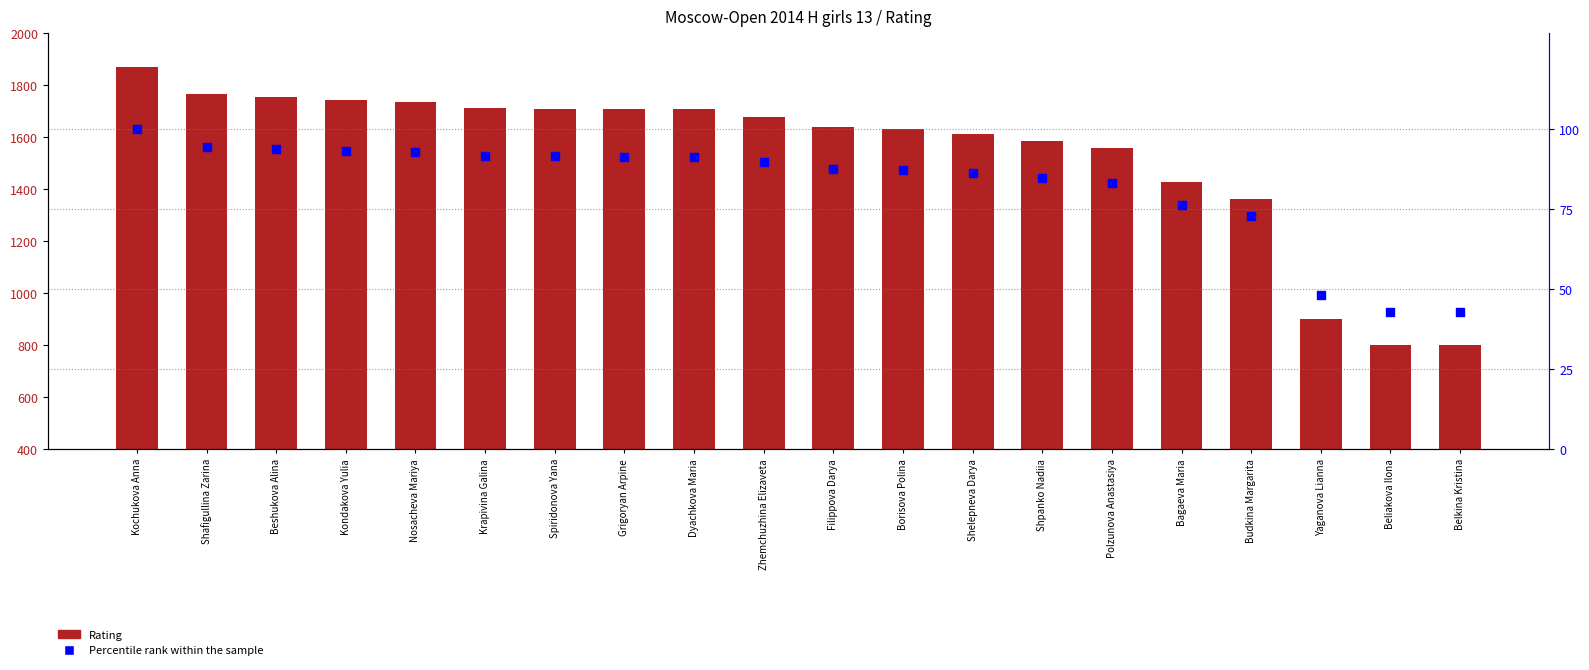

At how many categories does at least one series exceed 167?

20